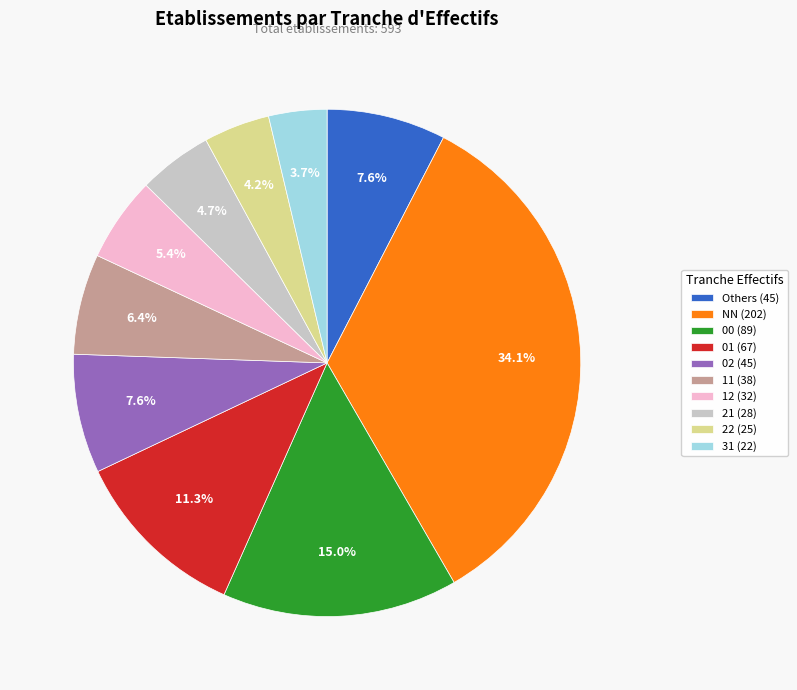

Which has a higher value, 12 (32) or NN (202)?

NN (202)